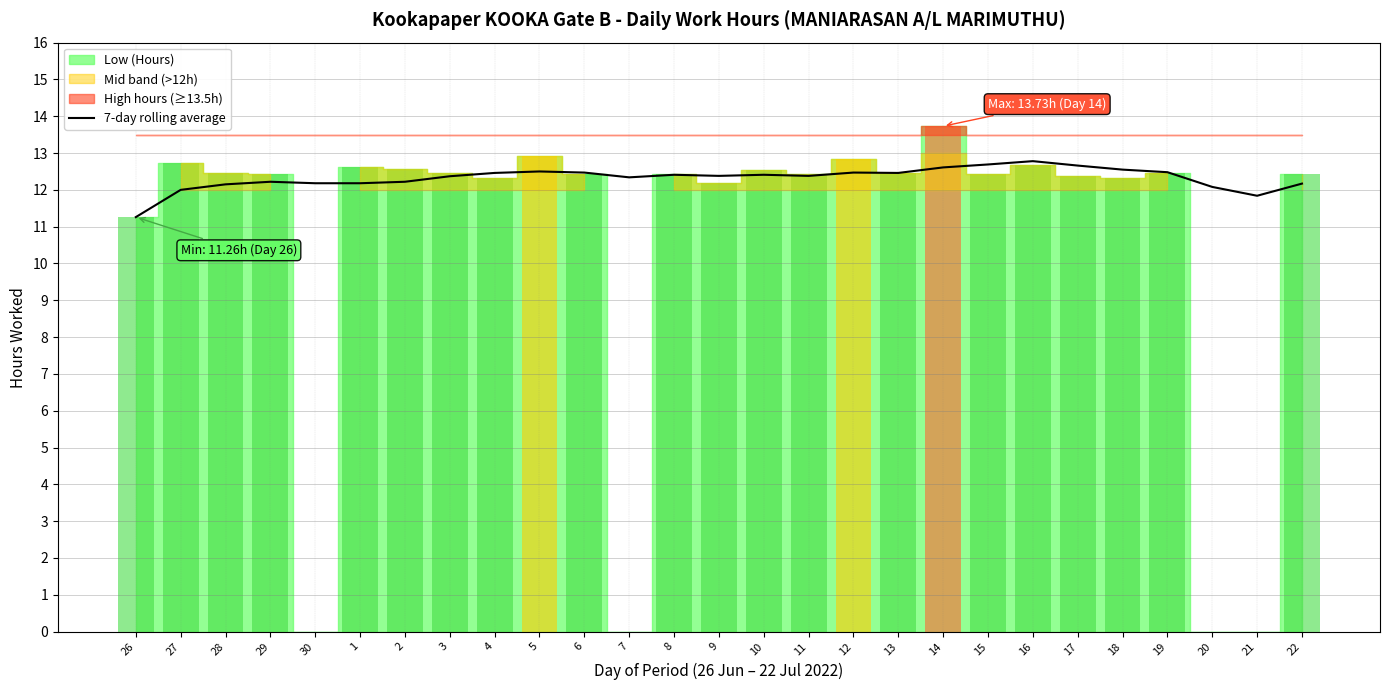

What is the change in value from 6 to 21?

-0.6